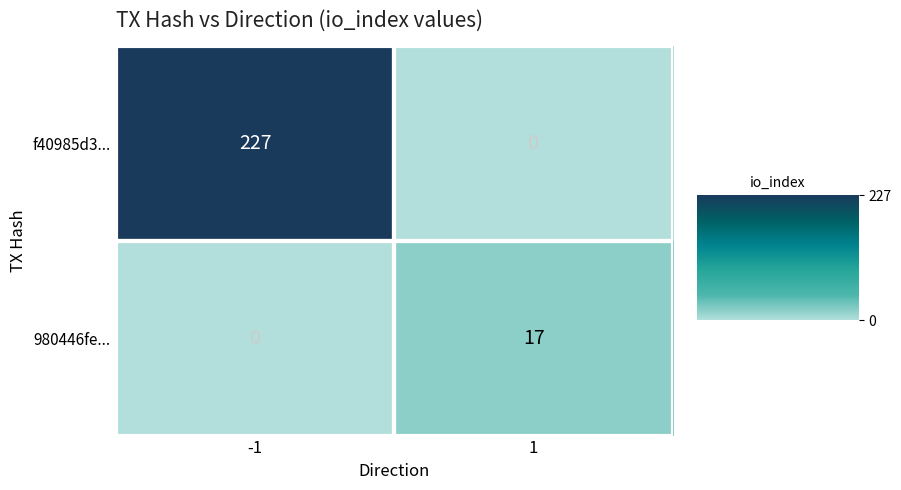

What is the highest value of the f40985d3... series?

227